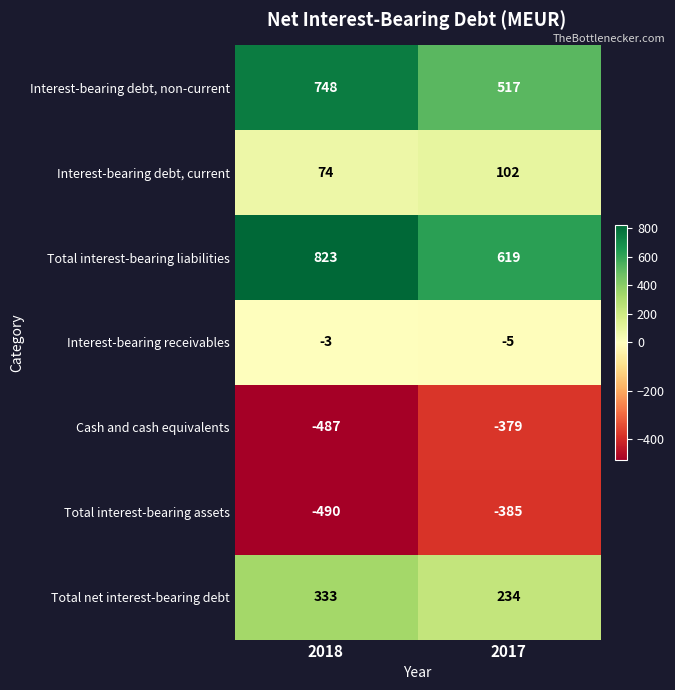

Which series has the widest spread of values?

Interest-bearing debt, non-current